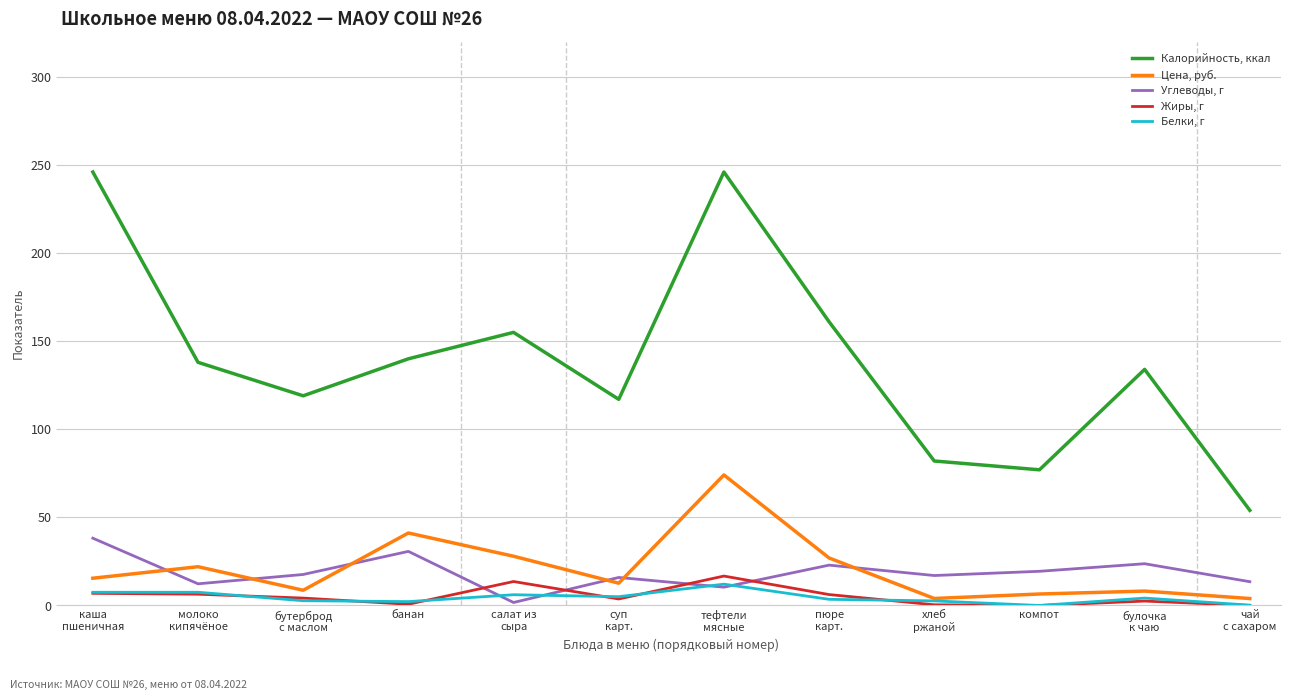

Where do Углеводы, г and Жиры, г first cross each other?

банан and салат из
сыра